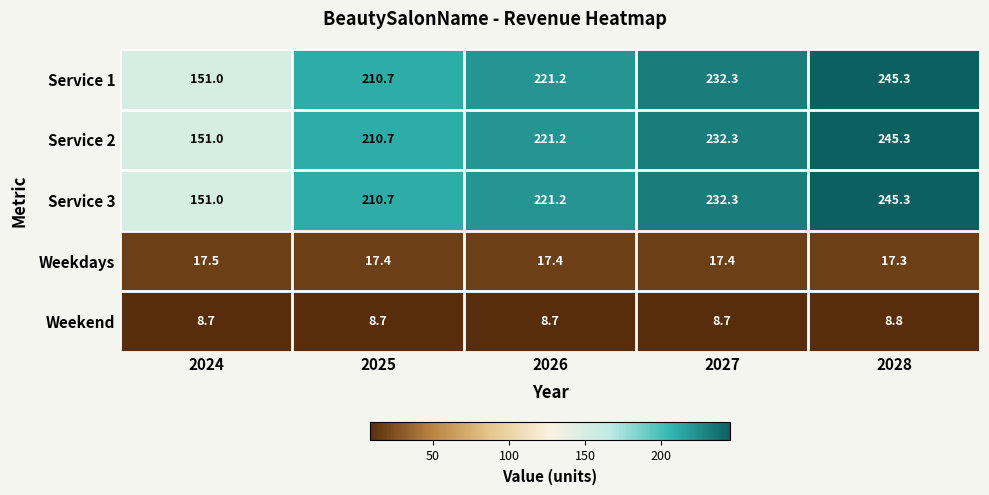

Reading right to left, transcribe all the data shown in this chart.

Service 1: 245.3	232.3	221.2	210.7	151.0
Service 2: 245.3	232.3	221.2	210.7	151.0
Service 3: 245.3	232.3	221.2	210.7	151.0
Weekdays: 17.3	17.4	17.4	17.4	17.5
Weekend: 8.8	8.7	8.7	8.7	8.7